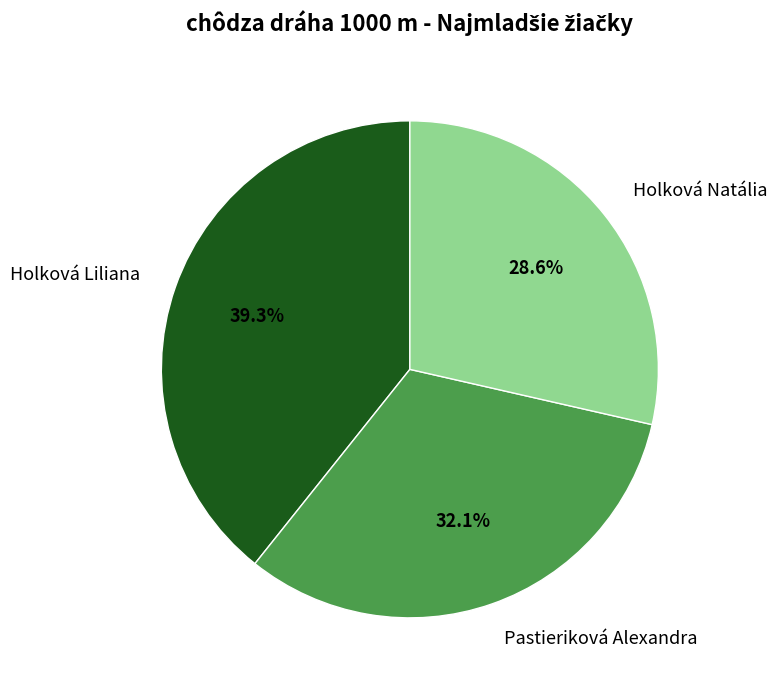

Is it true that Pastieriková Alexandra is 38% of the pie?

False